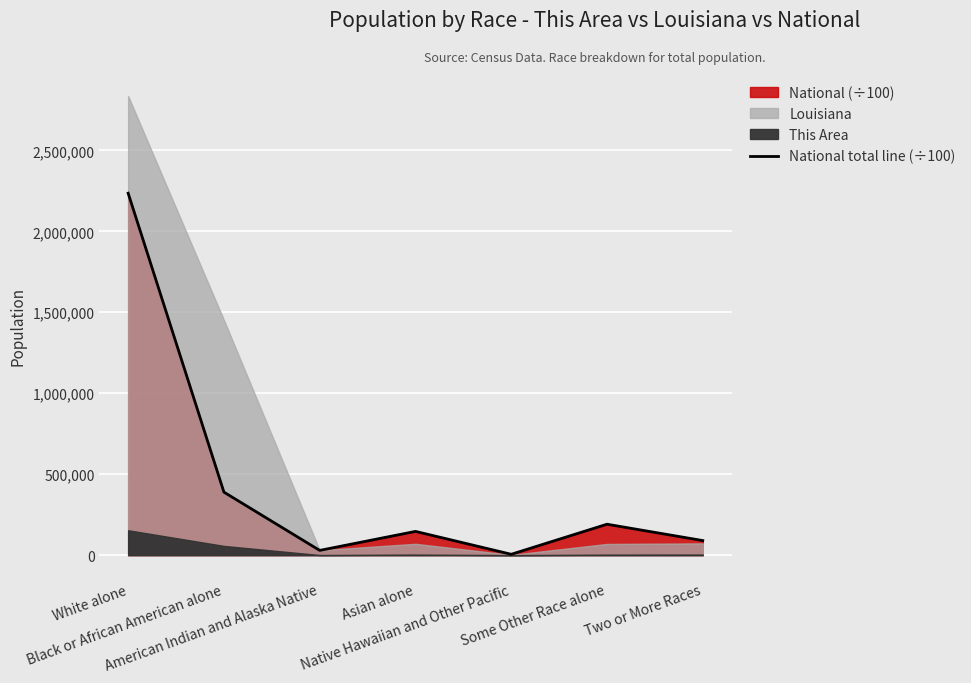

Count the number of categories in the chart.

7